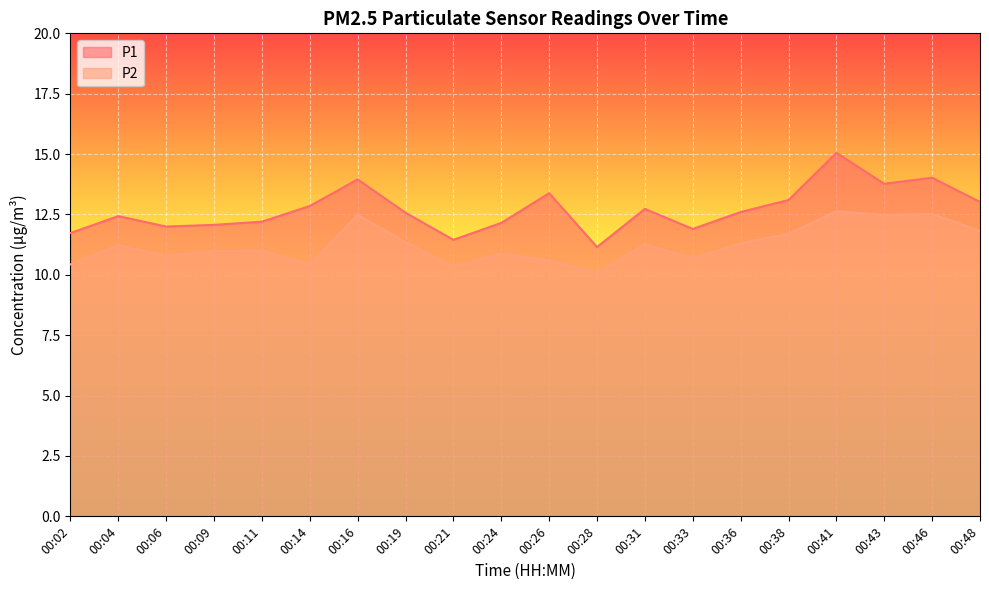

The value of P1 at 00:16 is 23.0. True or false?

False